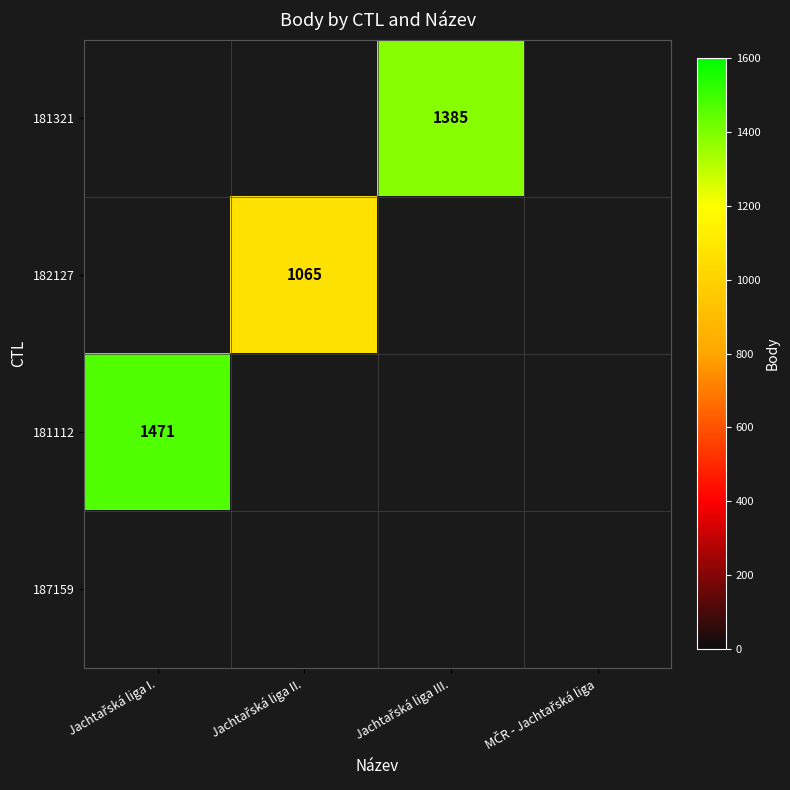

Which category has the lowest value across all series?

Jachtařská liga II.